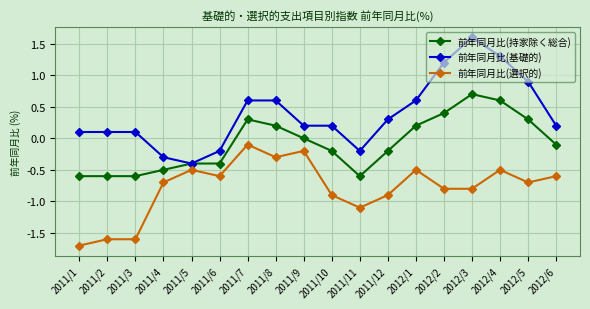

At how many categories does at least one series exceed -1?

18